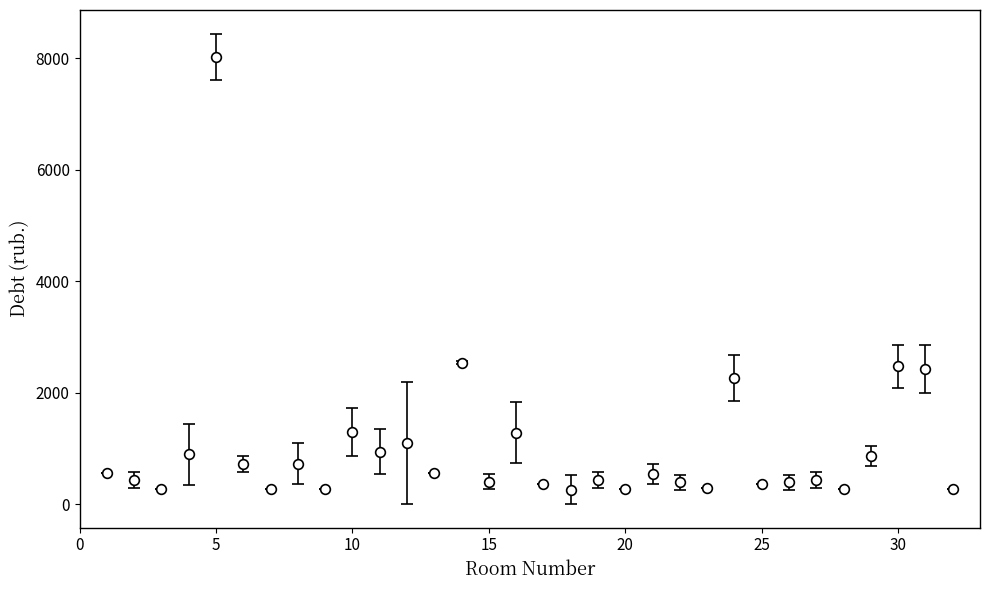

What is the value of the 13th point from the left?

557.4